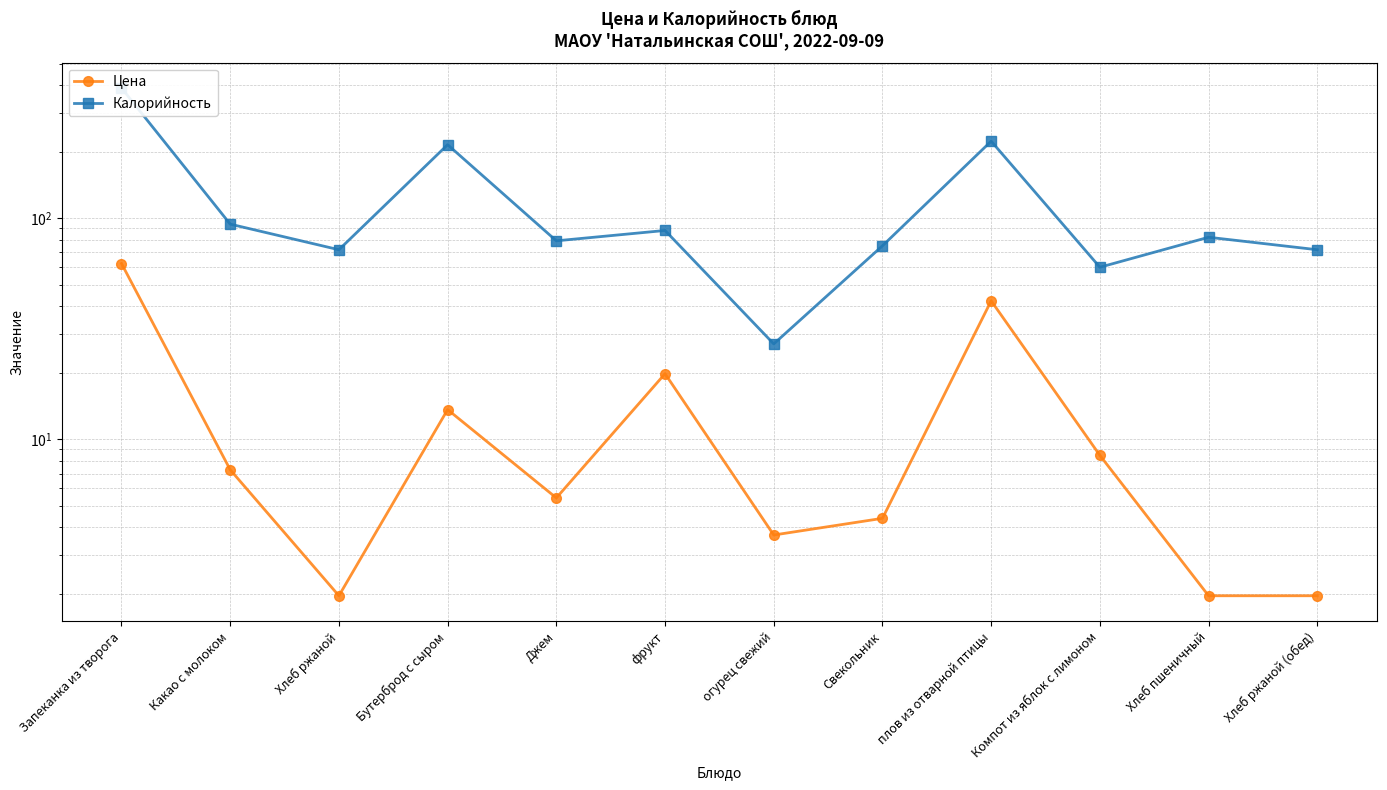

True or false: Калорийность has a value of 82.0 at Хлеб пшеничный.

True